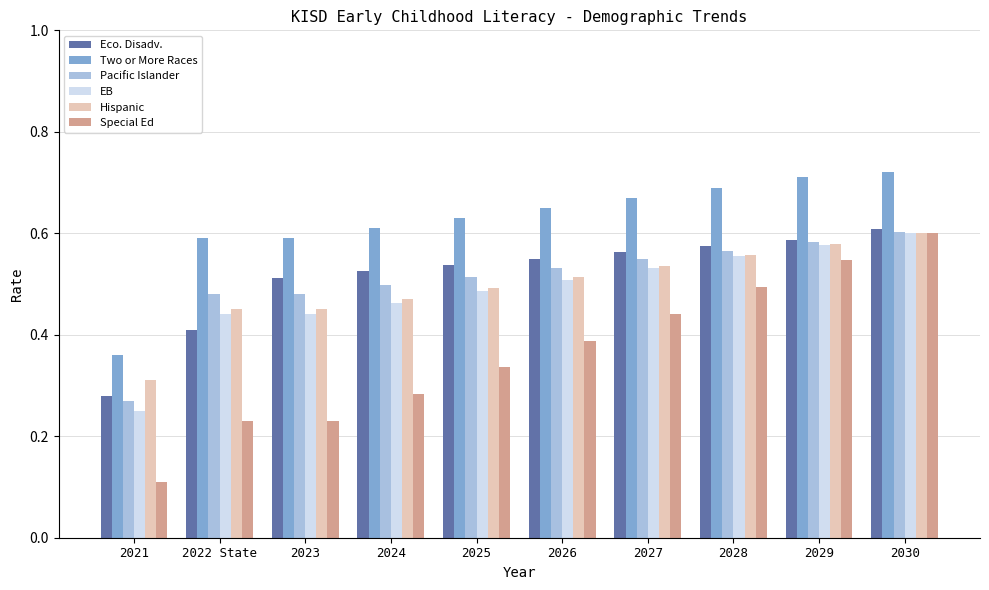

What is the total value across all series at 2026?

3.1